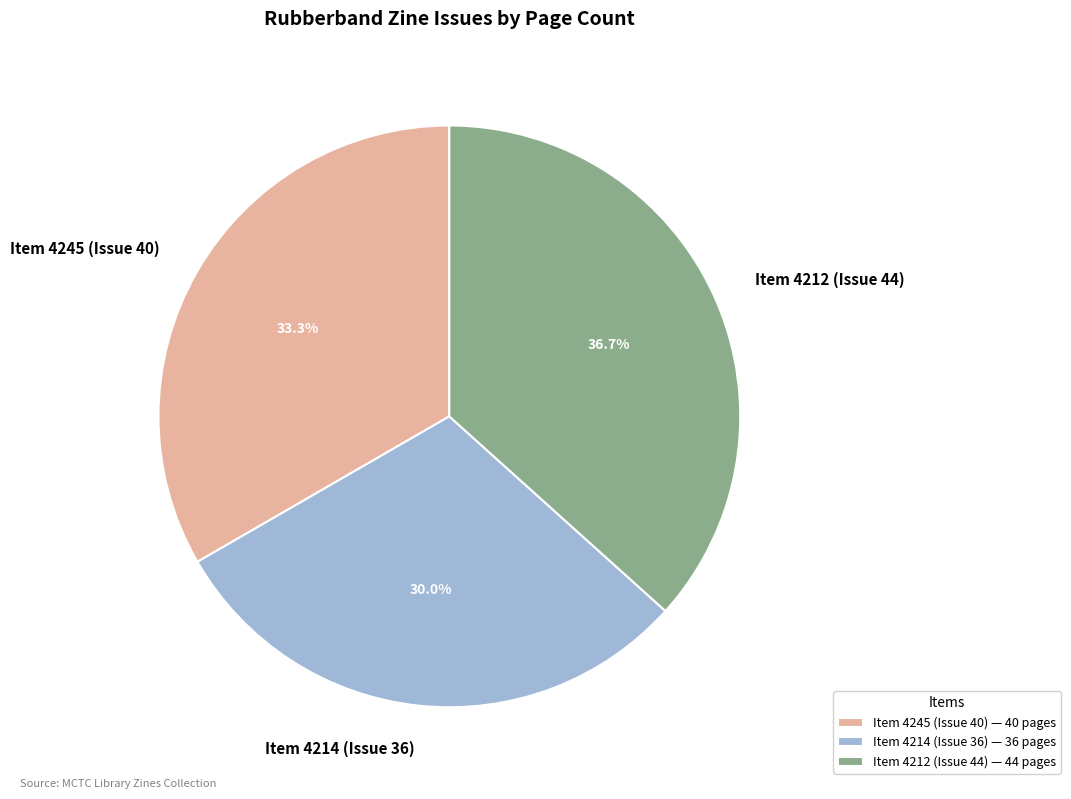

Which category has the biggest portion of the pie?

Item 4212 (Issue 44)